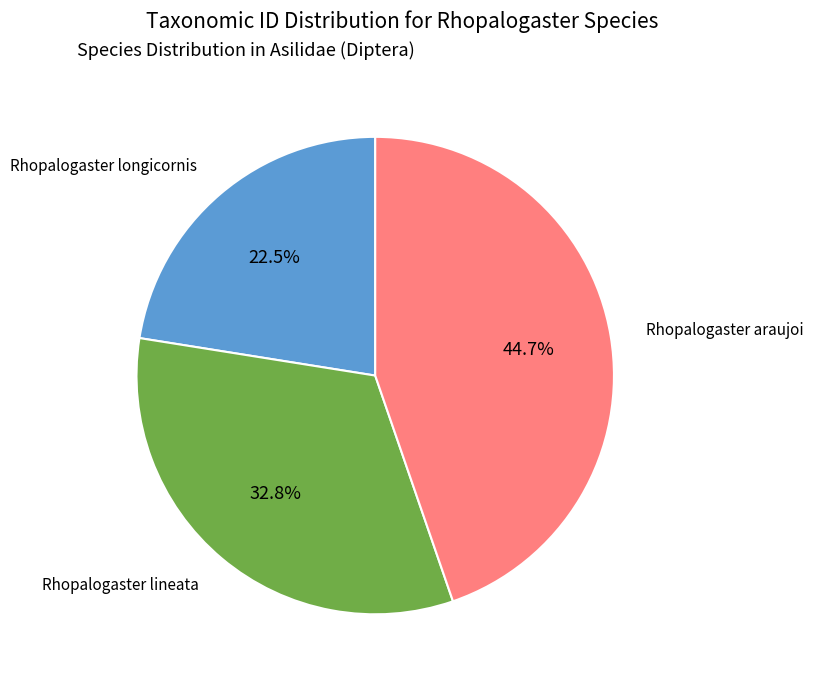

Is there any slice that represents more than half of the pie?

No